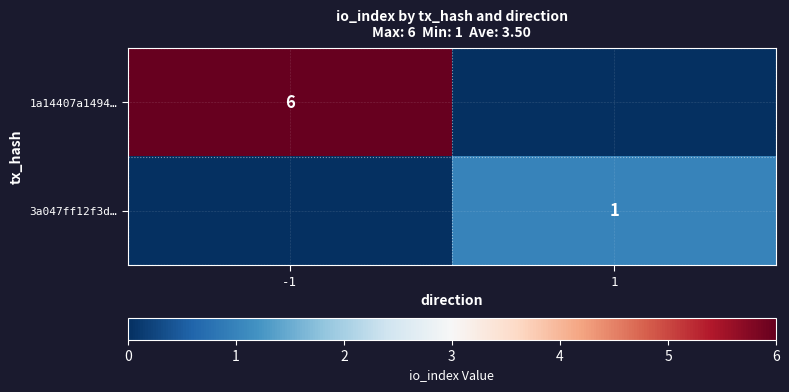

At which category does the chart reach its peak across all series?

-1